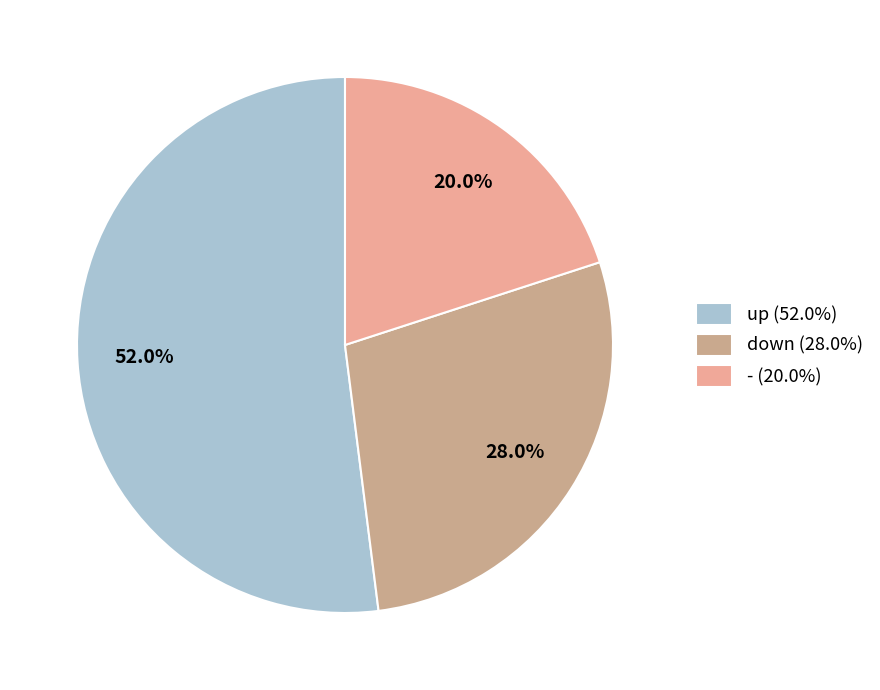

Between up and -, which is larger?

up